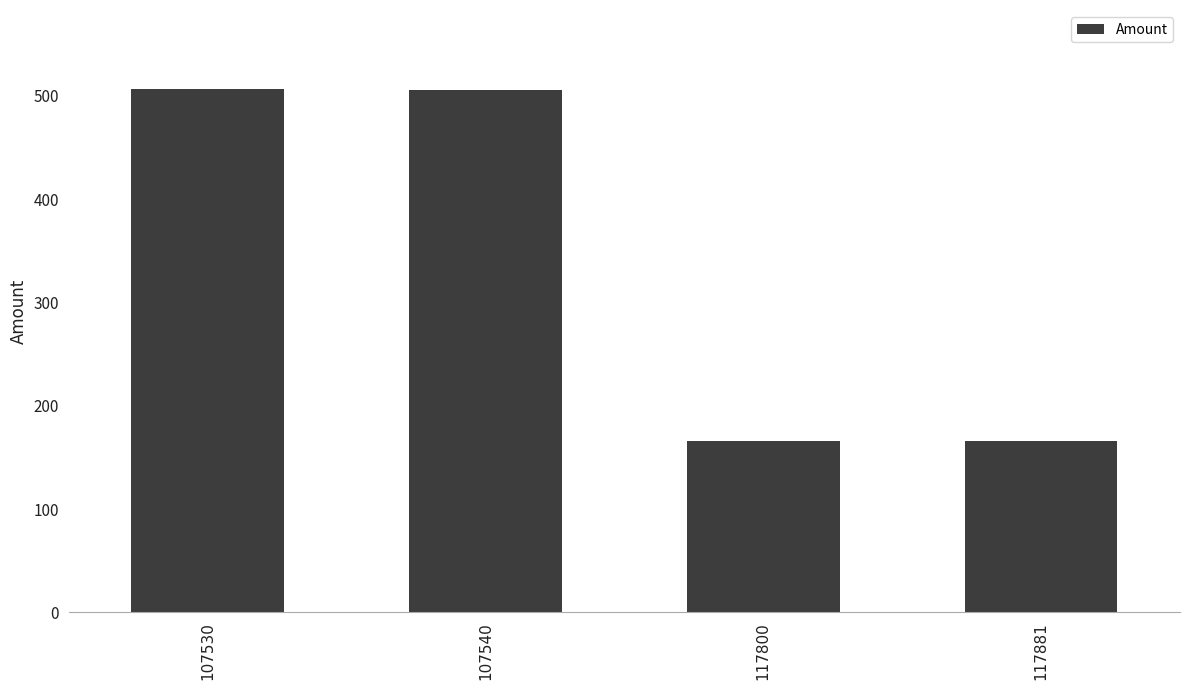

What is the difference between the values at 107530 and 117800?

341.5